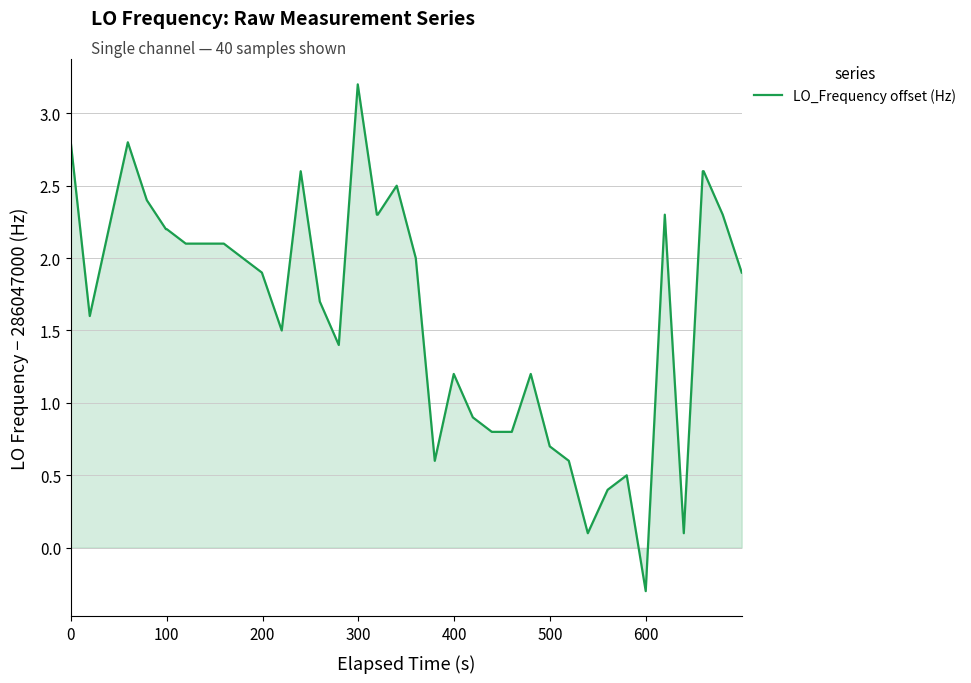

What is the minimum value shown in the chart?

-0.3